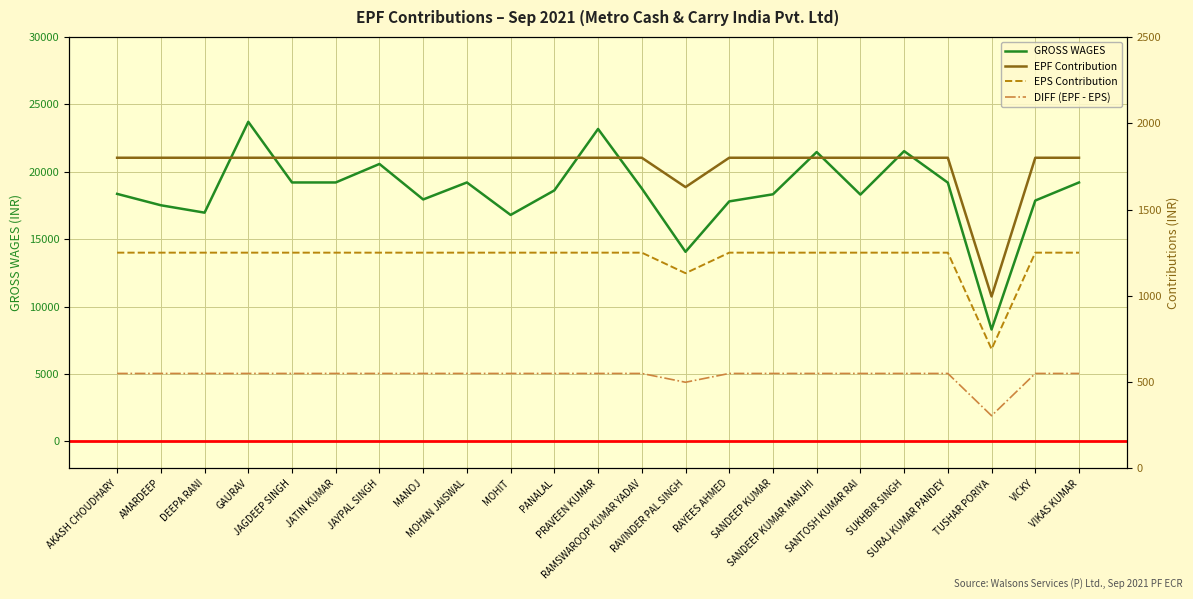

Which has a higher value, MOHIT or AMARDEEP?

AMARDEEP